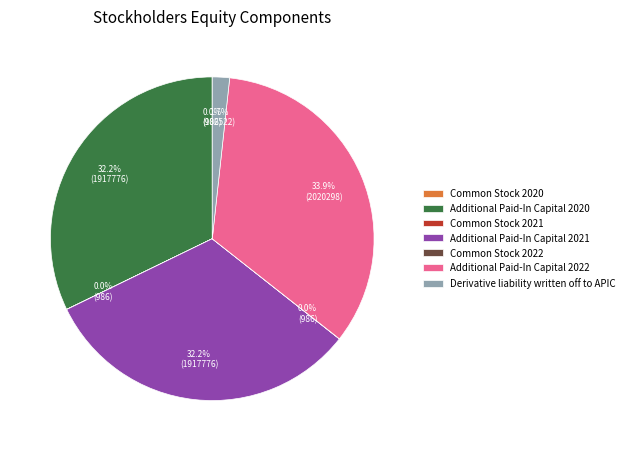

Is there a majority slice in this chart?

No